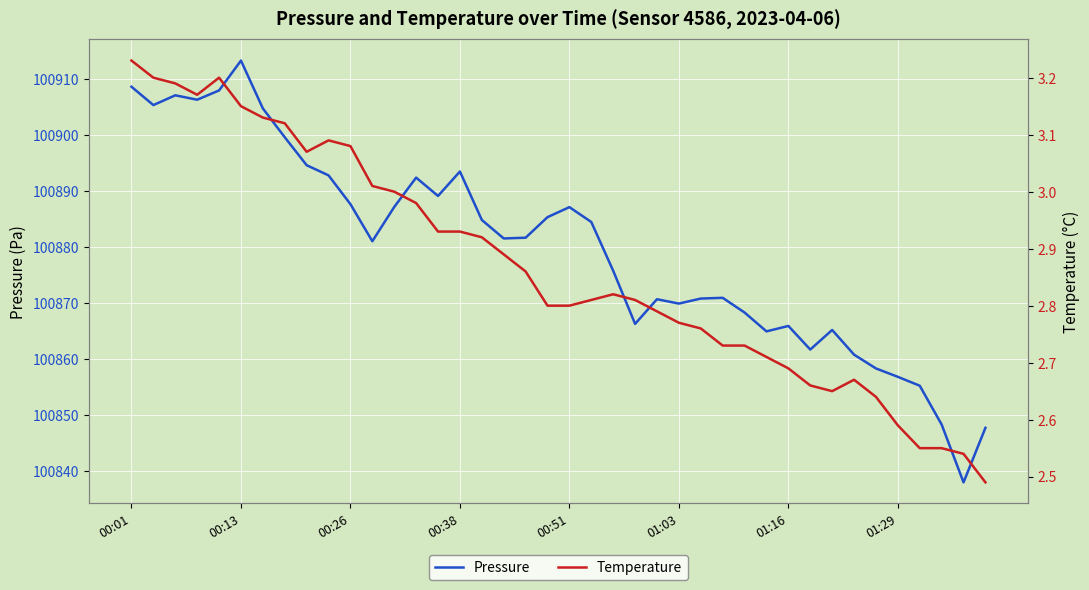

True or false: Temperature and Pressure cross at least once.

False